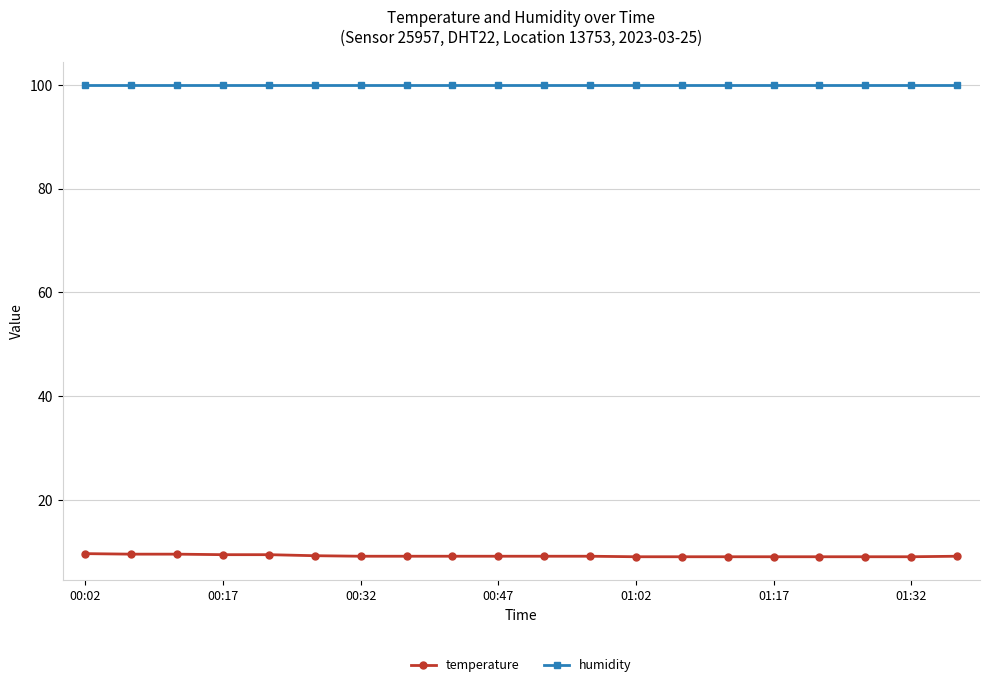

How many series are shown in this chart?

2